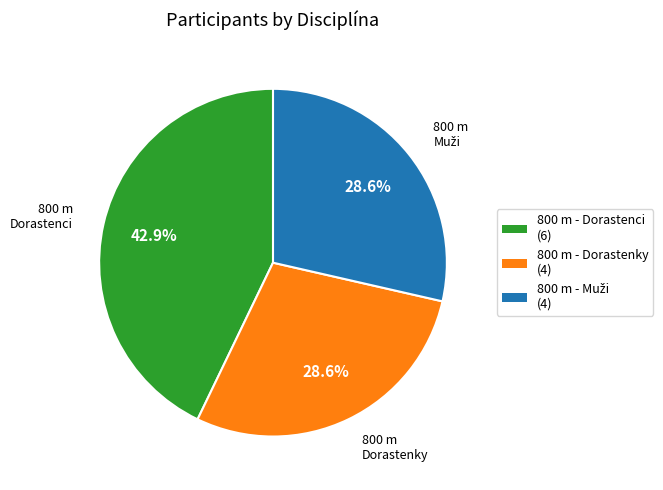

What is the ratio of the value at 800 m - Dorastenci to the value at 800 m - Dorastenky?

1.5